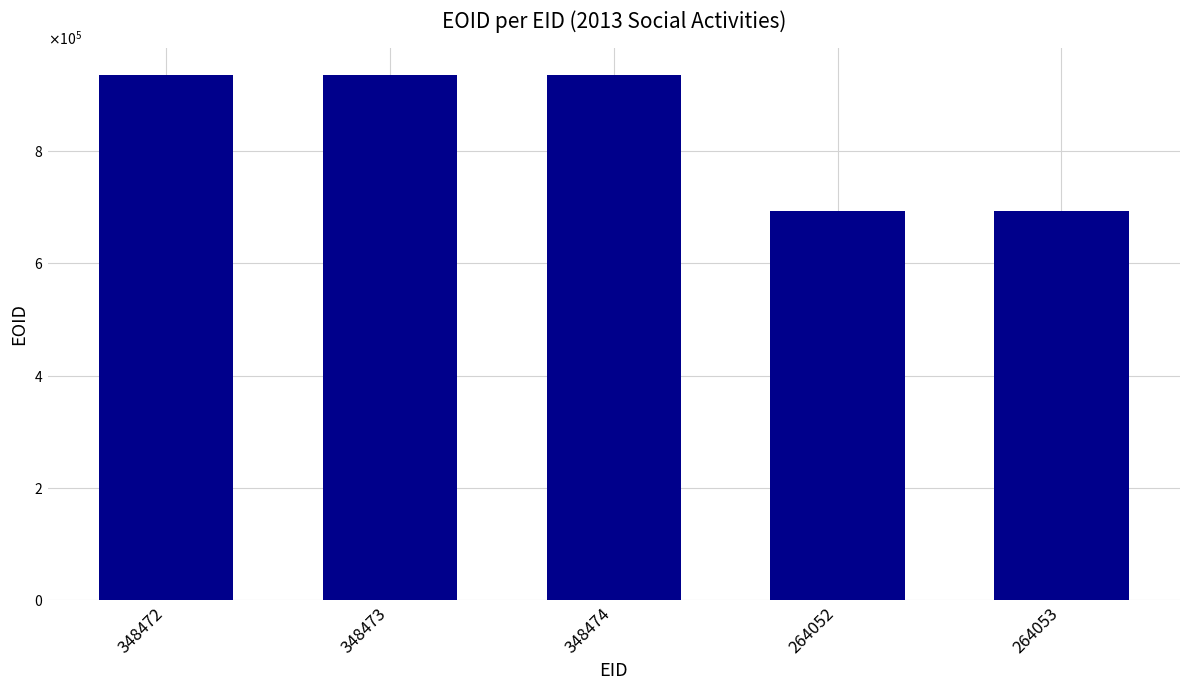

What is the sum of the values at 264052 and 264053?

1388003